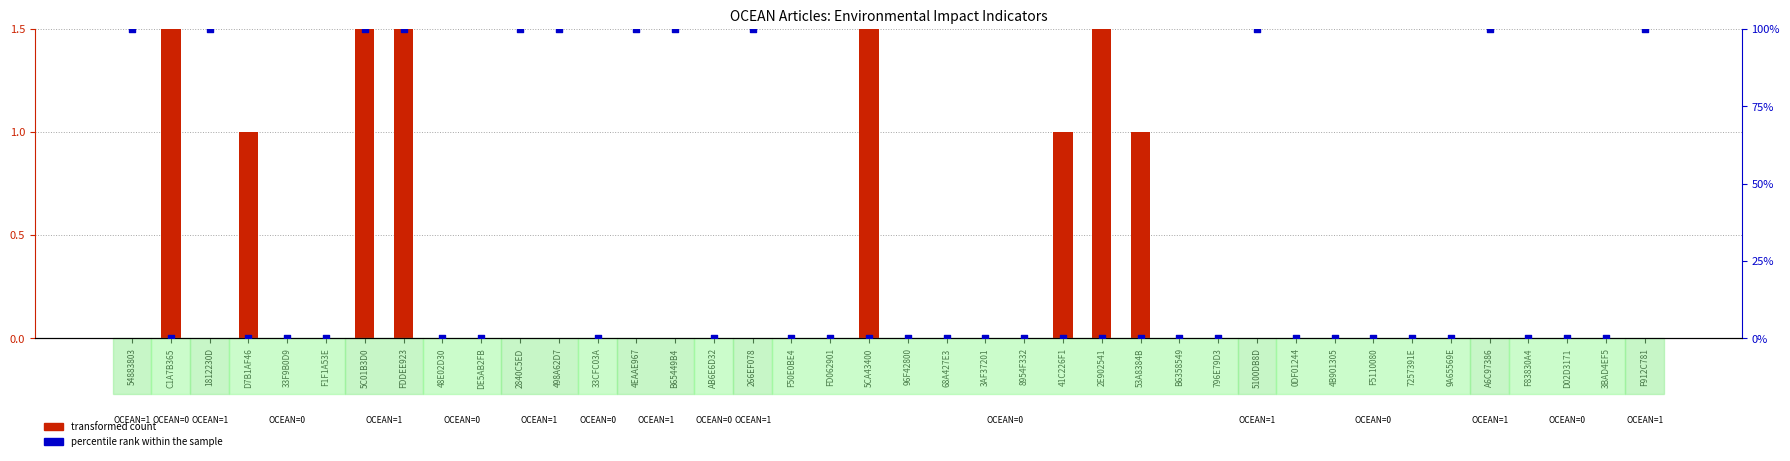

At how many categories does at least one series exceed 29?

12